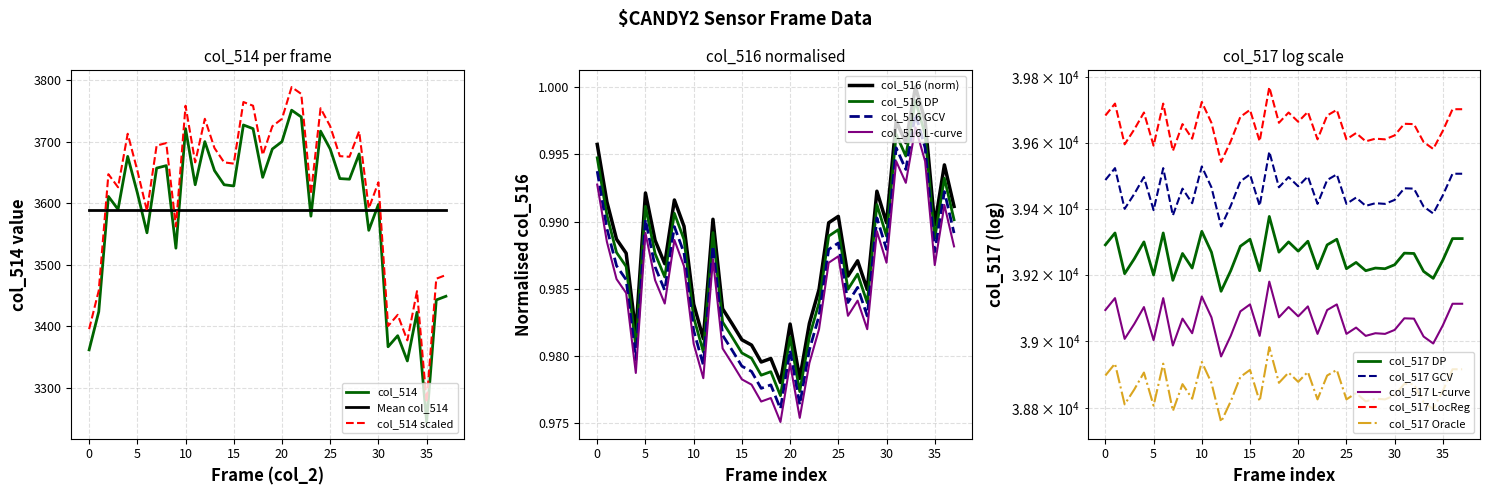

True or false: col_514 scaled and col_514 cross at least once.

False